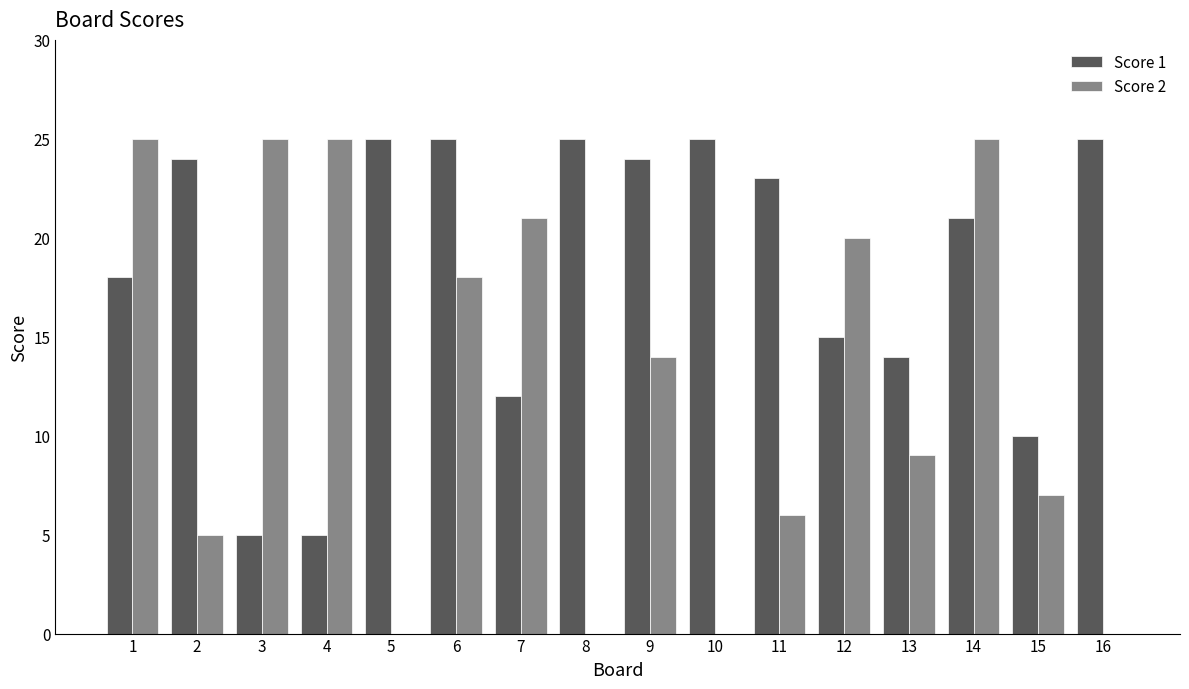

Count the number of data series in this chart.

2